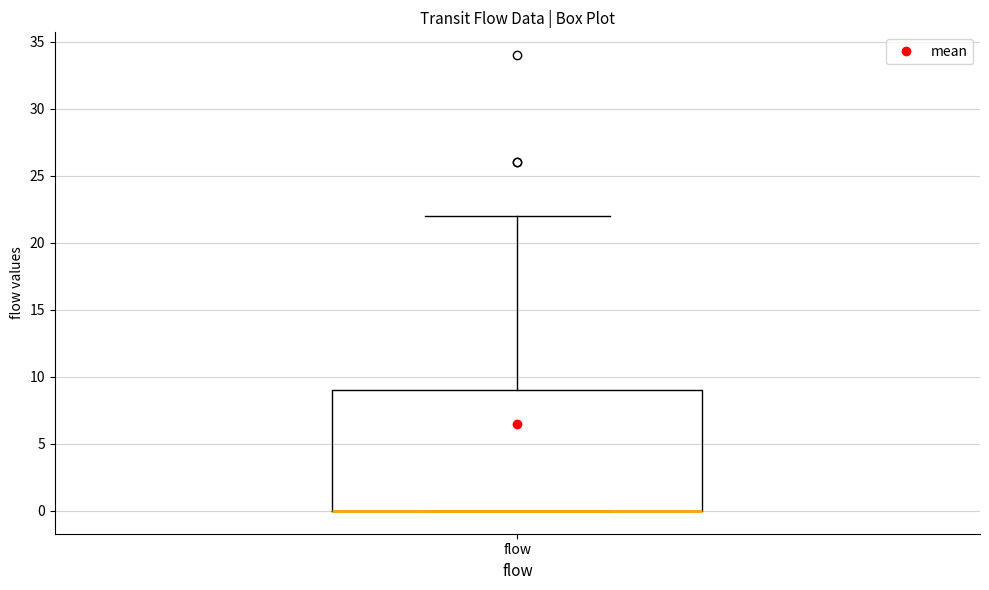

Read this box plot against the y-axis: the position of the median line, the range covered by the box, and the ends of both whiskers. The values are not printed on the chart, so give them approximately, as read against the axis.

median 0 (drawn on the box's lower edge), box 0 to 9, whiskers 0 to 22